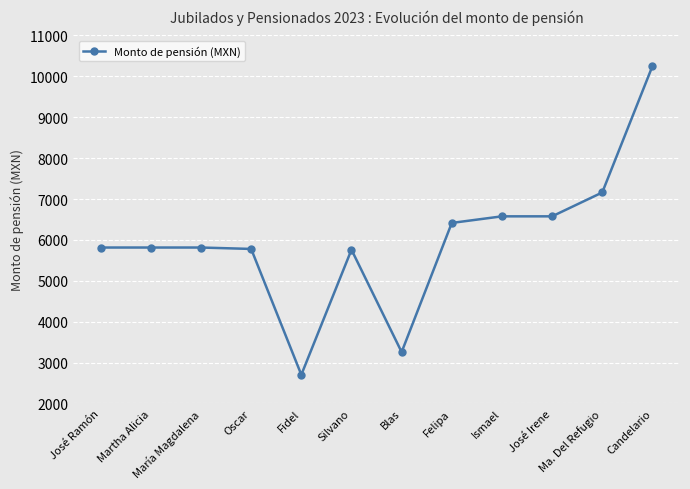

At which category does the chart reach its minimum across all series?

Fidel